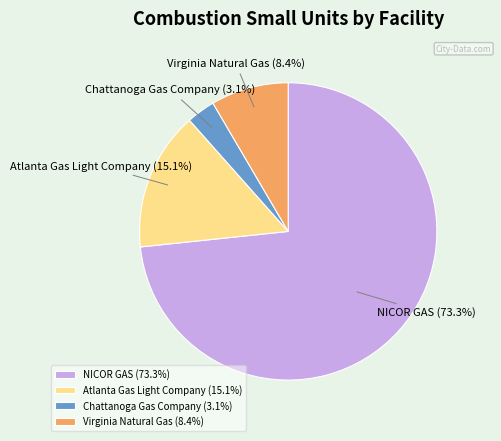

To the nearest percent, what is the difference between the largest and smallest slice percentages?

70%